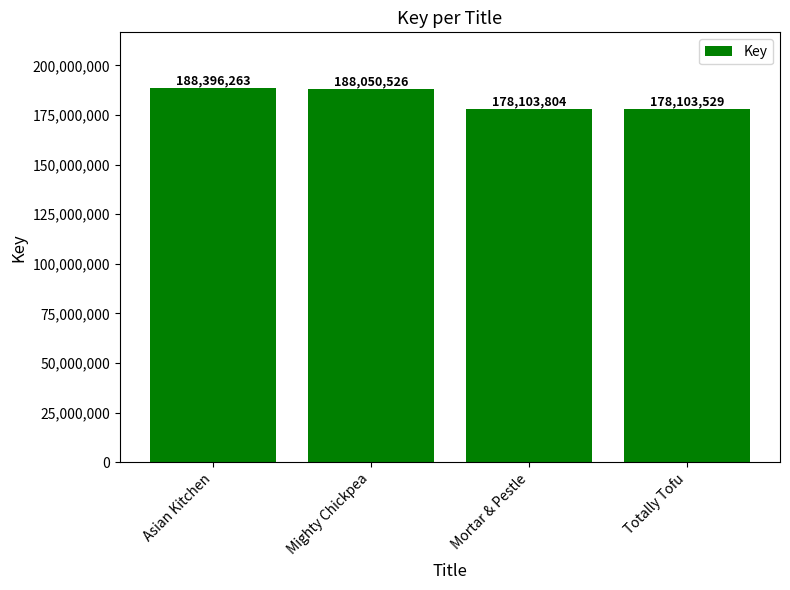

What is the change in value from Asian Kitchen to Mighty Chickpea?

-345737